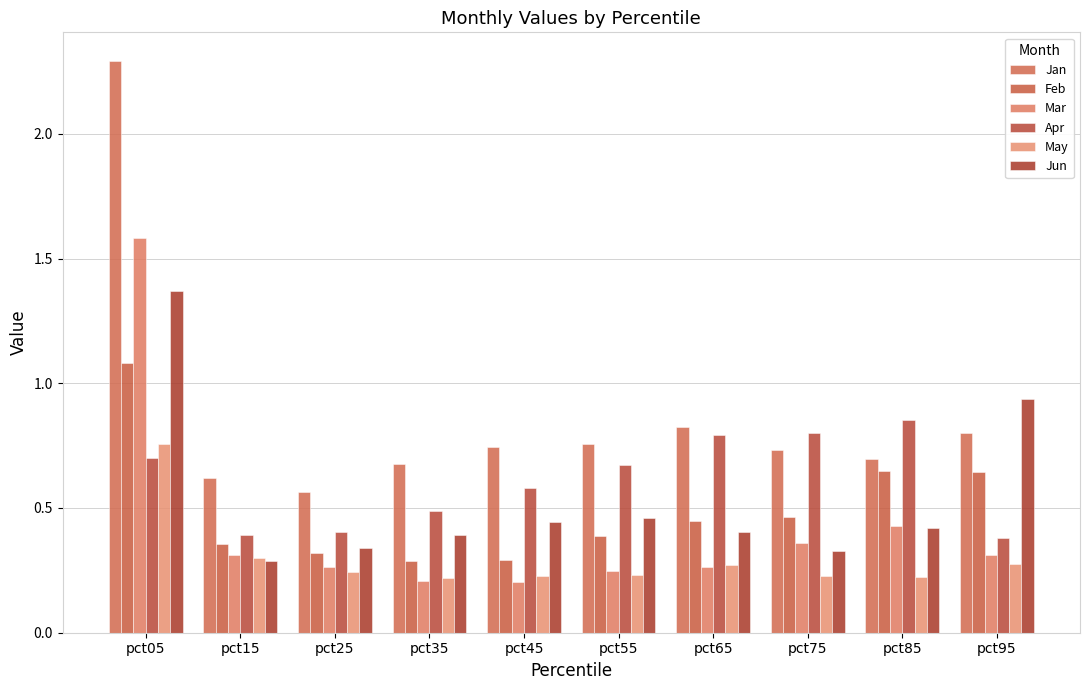

What is the minimum value for Feb?

0.3